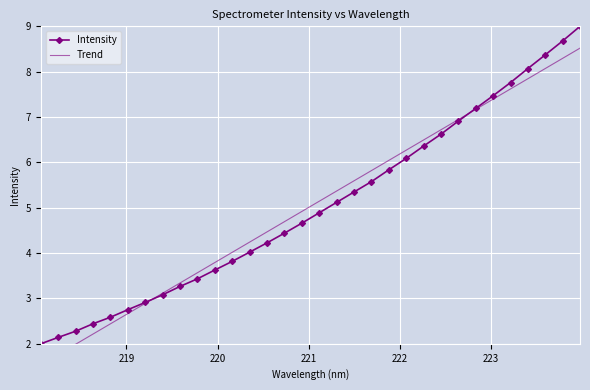

Which series has the largest total across all categories?

Trend